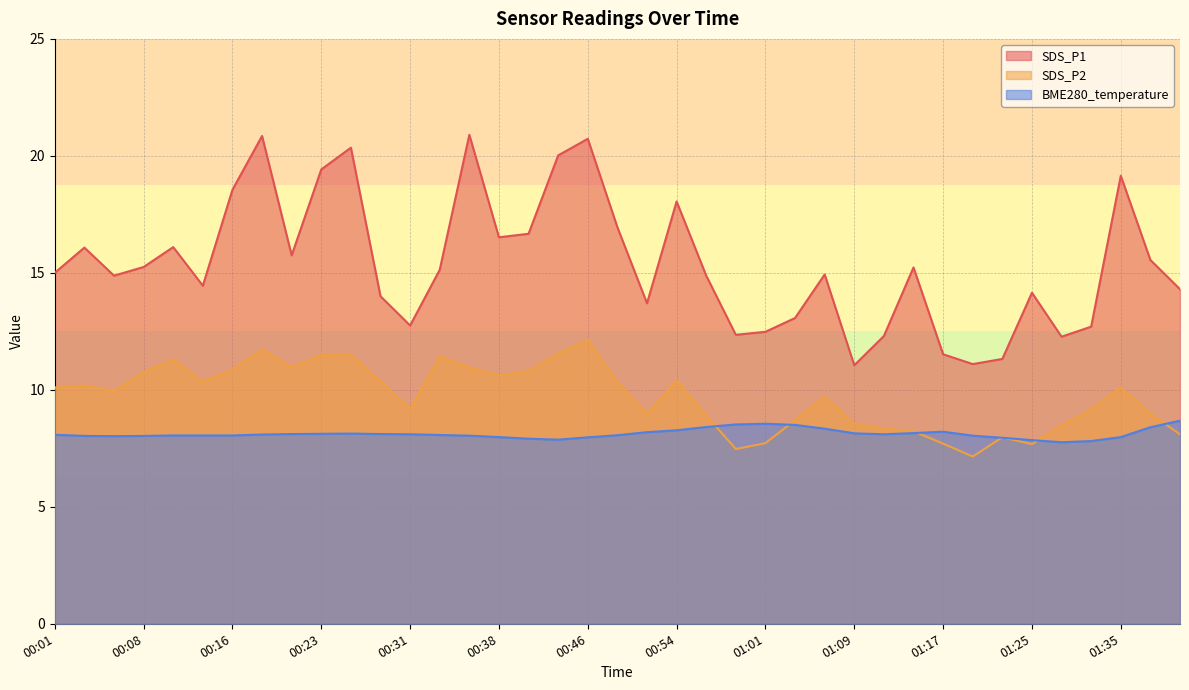

Where is BME280_temperature nearest to the value 8?

00:06